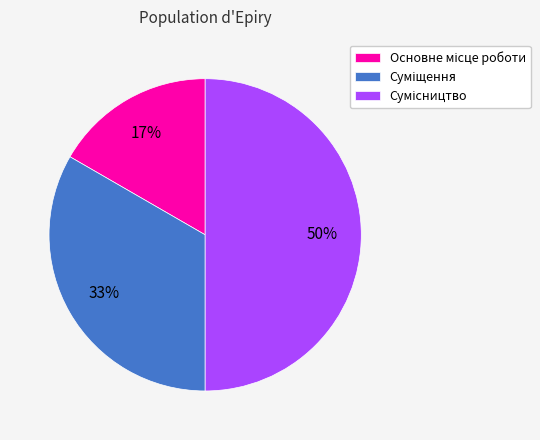

To the nearest percent, what is the average slice percentage?

33%